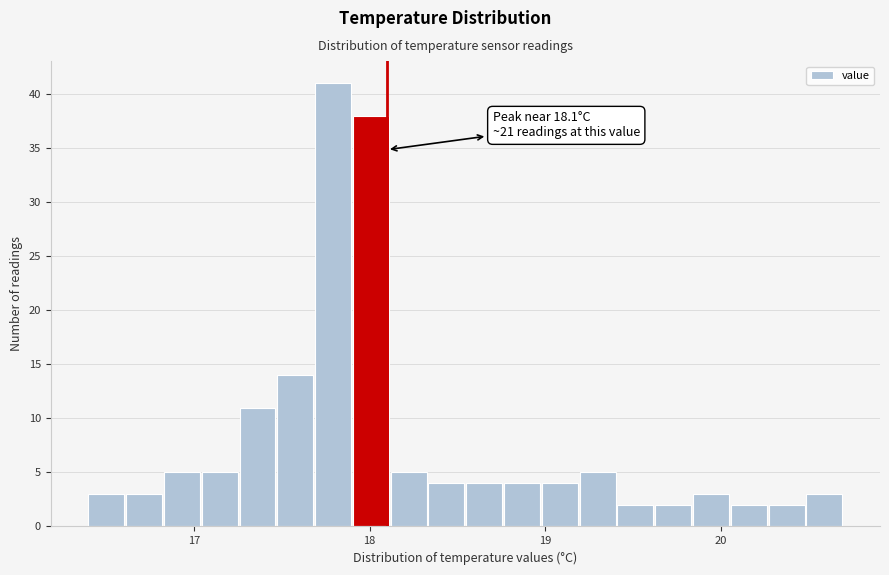

Read against the x-axis, roughly where is the centre of the tallest bar?

17.8